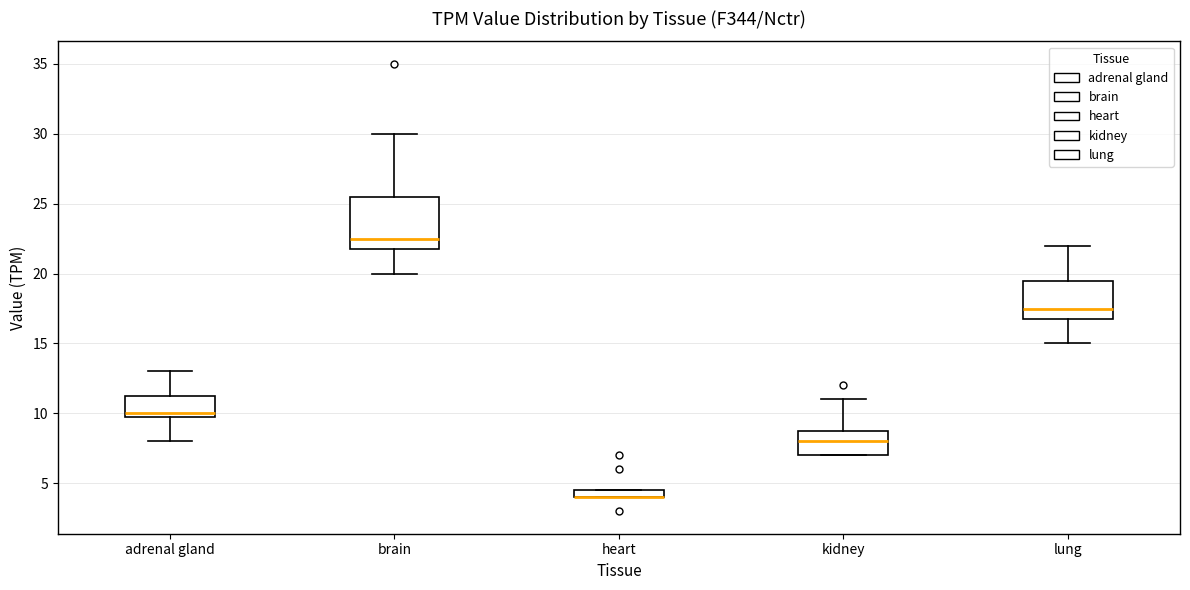

Which box is the tallest, from its lower edge to its upper edge?

brain